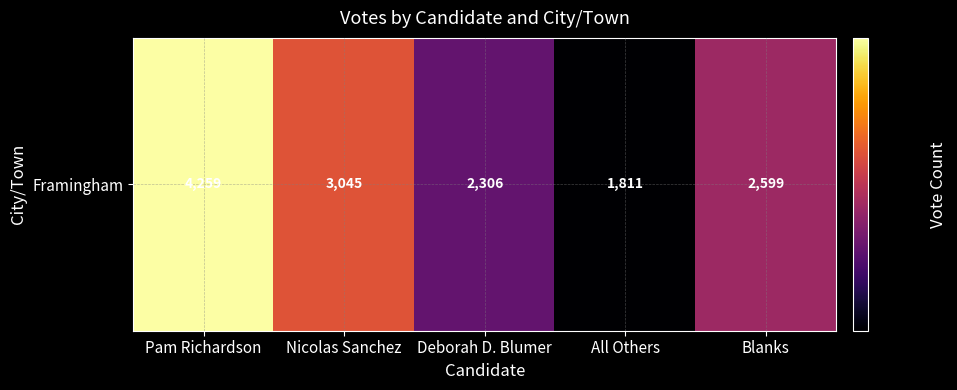

Rank the categories by value from highest to lowest.

Pam Richardson, Nicolas Sanchez, Blanks, Deborah D. Blumer, All Others